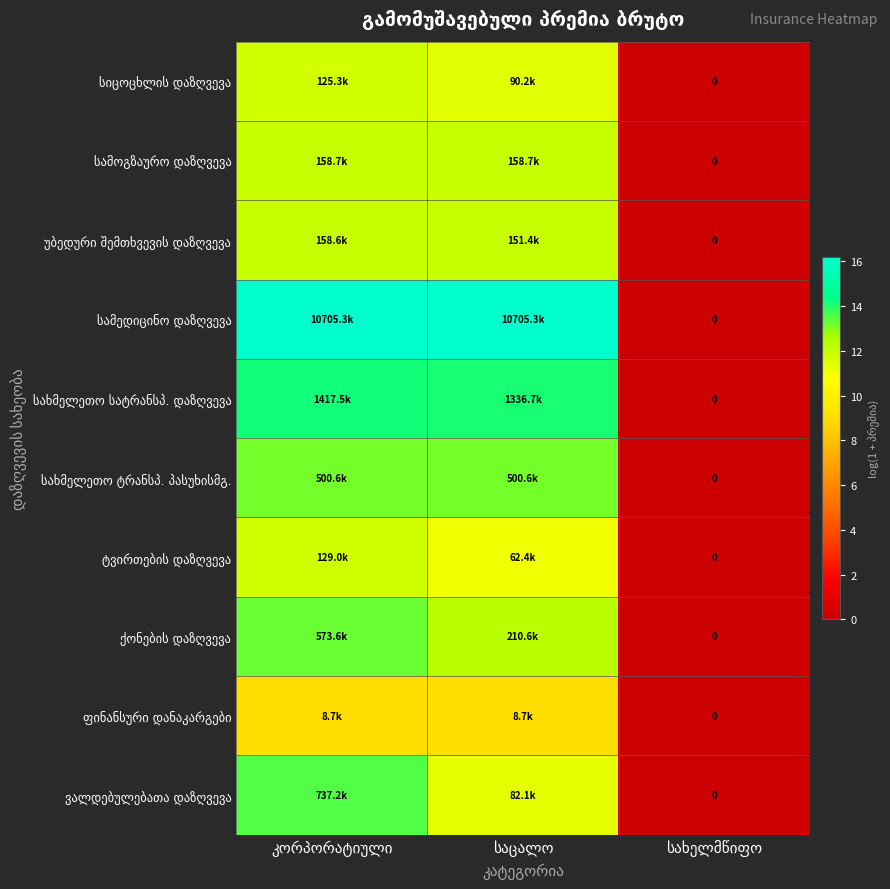

Rank the series at კორპორატიული from highest to lowest value.

სამედიცინო დაზღვევა, სახმელეთო სატრანსპ. დაზღვევა, ვალდებულებათა დაზღვევა, ქონების დაზღვევა, სახმელეთო ტრანსპ. პასუხისმგ., სამოგზაურო დაზღვევა, უბედური შემთხვევის დაზღვევა, ტვირთების დაზღვევა, სიცოცხლის დაზღვევა, ფინანსური დანაკარგები